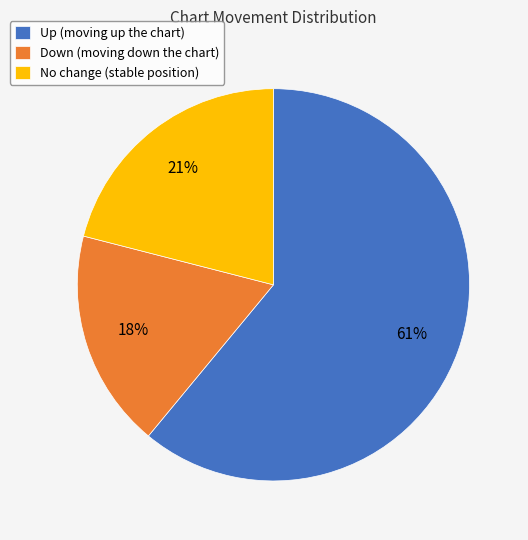

Rank the categories by value from highest to lowest.

Up (moving up the chart), No change (stable position), Down (moving down the chart)